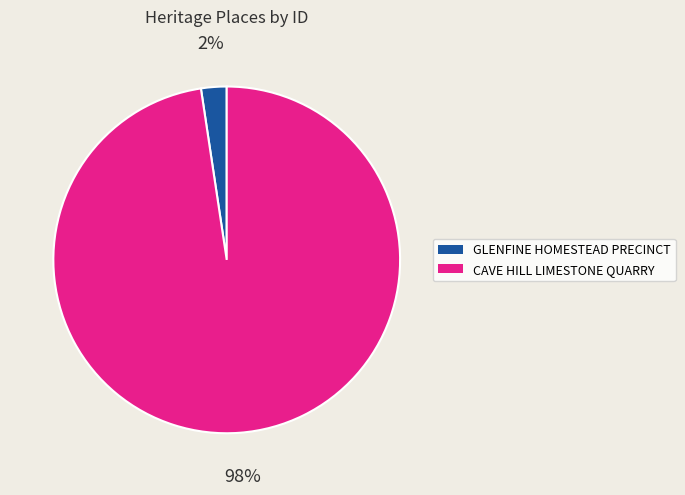

Which category has the biggest portion of the pie?

CAVE HILL LIMESTONE QUARRY